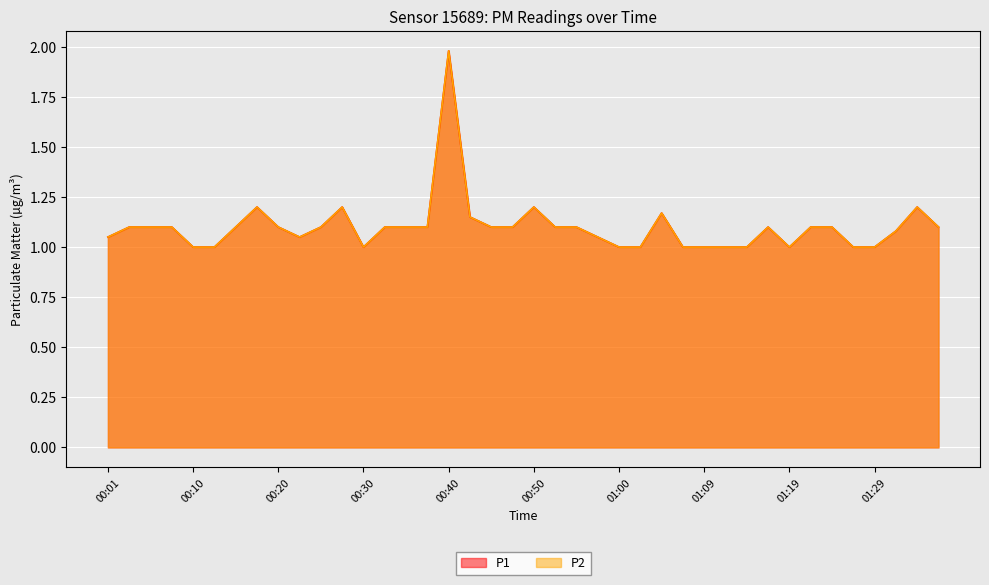

What is the sum of all P2 values?

44.0